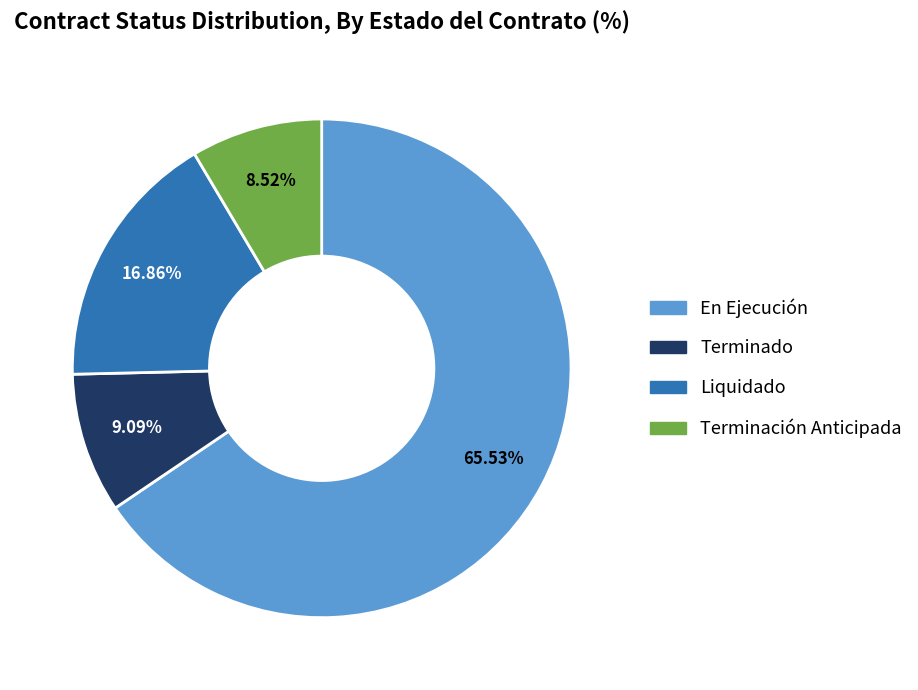

Count the number of slices in the pie.

4